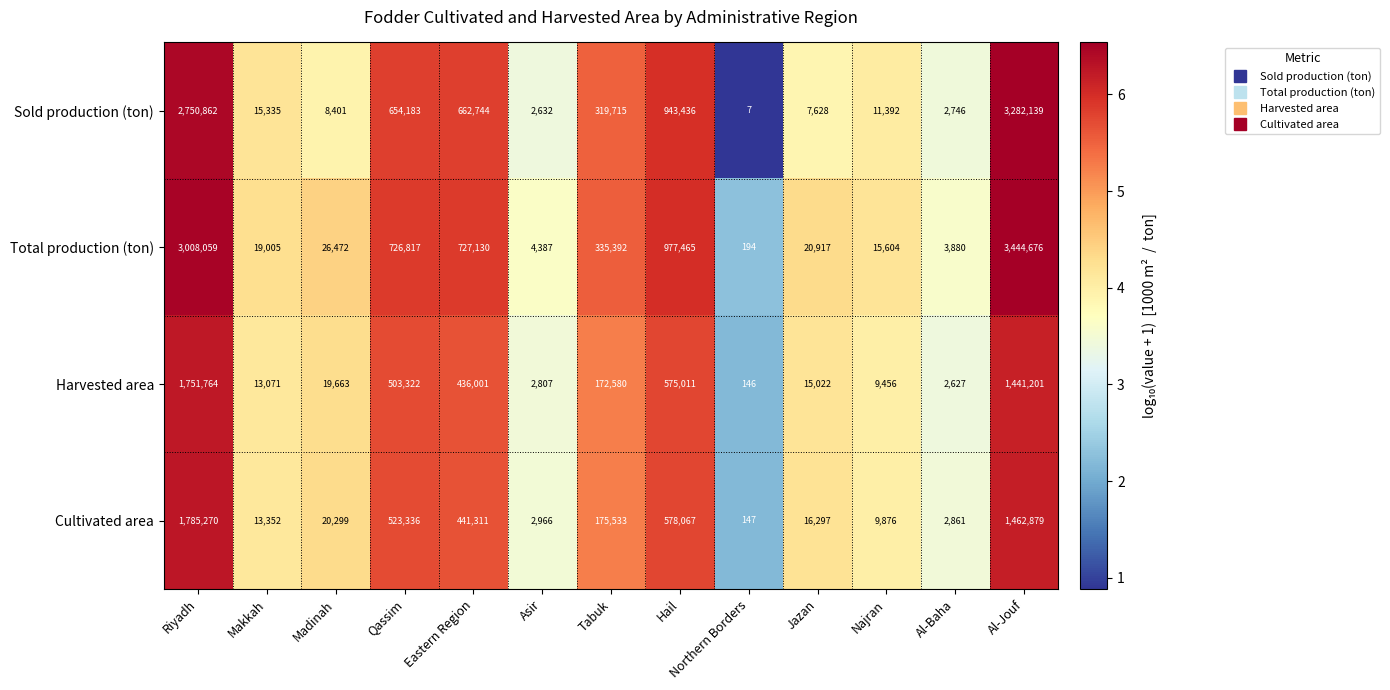

Rank the series by their maximum value, from highest to lowest.

Total production (ton), Sold production (ton), Cultivated area, Harvested area